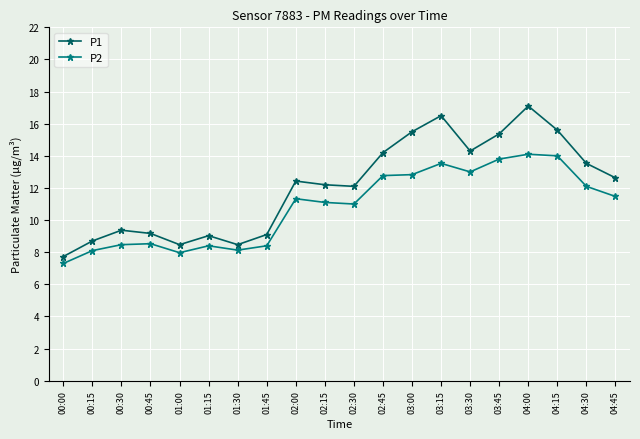

True or false: P1 has more than 1 points higher than both neighbors.

True